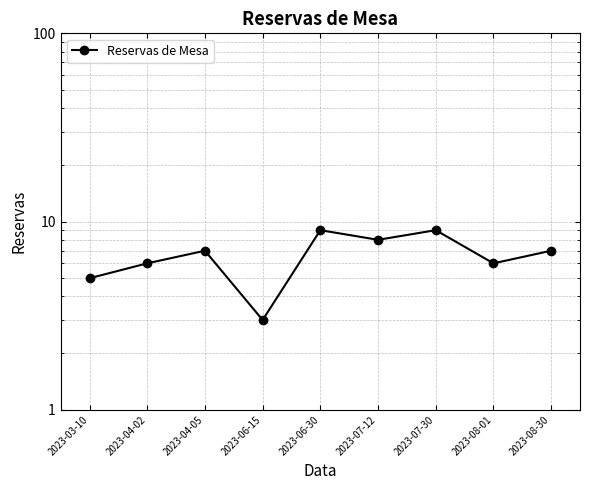

What is the average value?

7